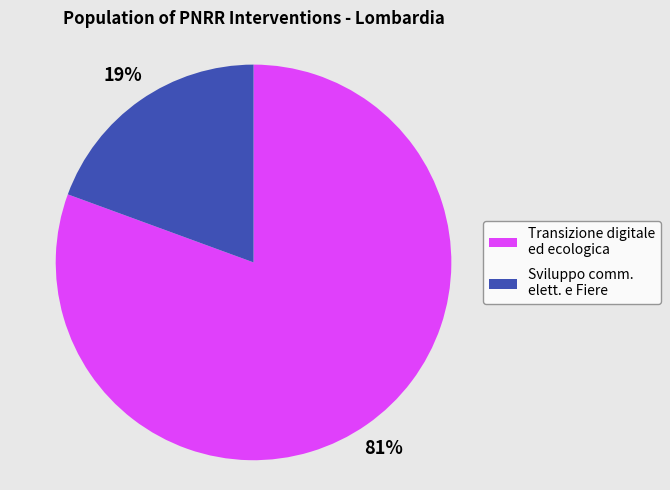

To the nearest percent, what portion does Sviluppo comm. elett. e Fiere represent?

19%